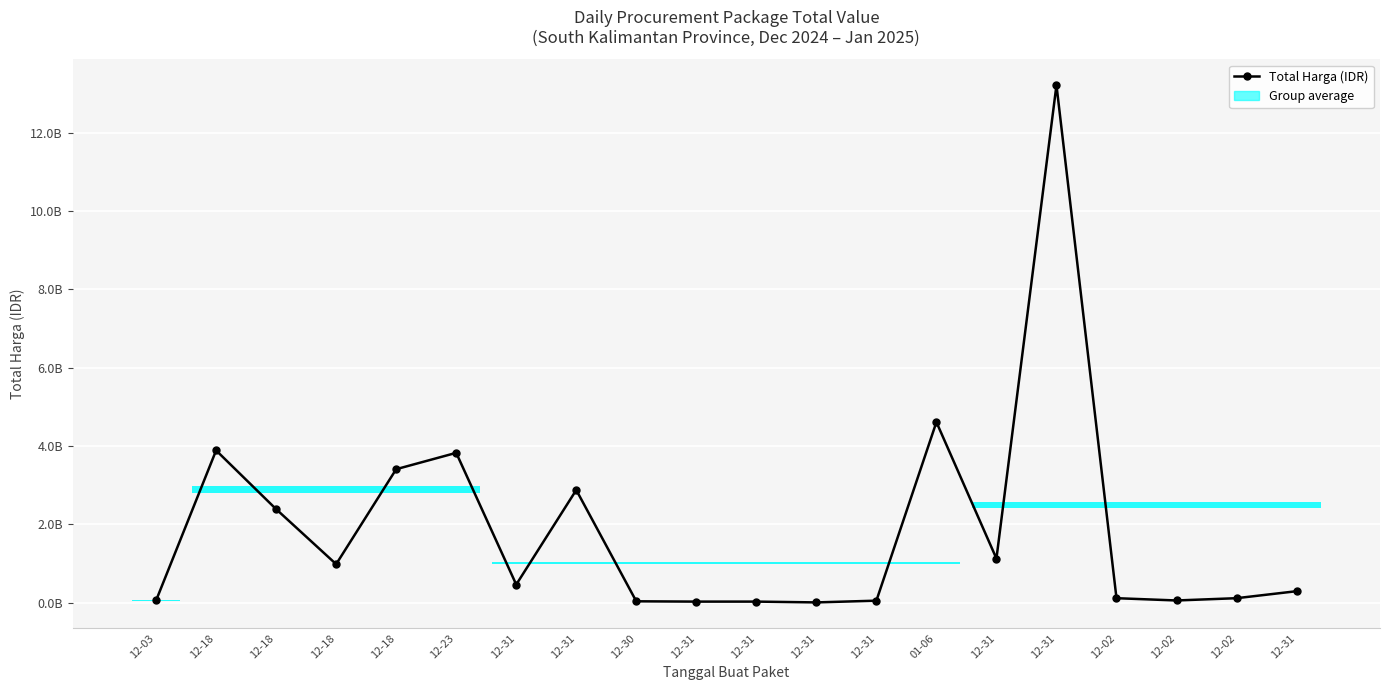

What is the sum of all values?

37603415338